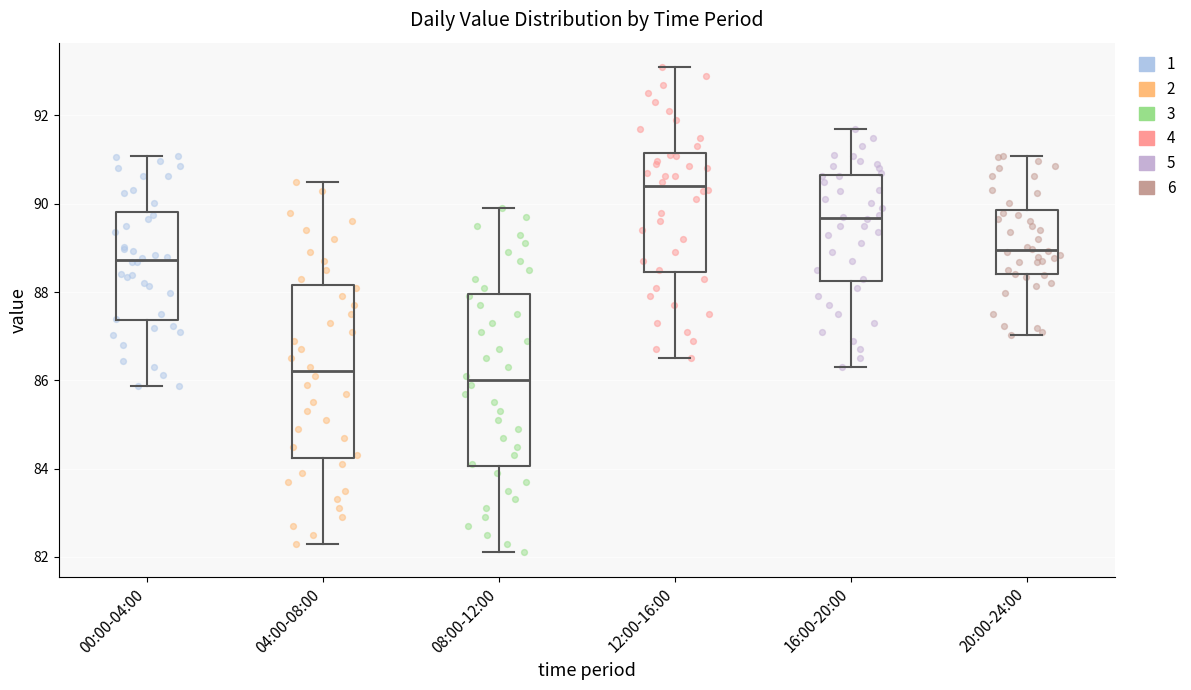

Reading left to right, transcribe this box plot: for each box, give where its median line is, the range the box spans, and where its two whiskers end, as read against the y-axis. The values are not printed on the chart, so give them approximately, as read against the axis.

00:00-04:00: median 88.8, box 87.4 to 89.8, whiskers 85.8 to 91.0
04:00-08:00: median 86.2, box 84.2 to 88.2, whiskers 82.4 to 90.6
08:00-12:00: median 86.0, box 84.0 to 88.0, whiskers 82.2 to 90.0
12:00-16:00: median 90.4, box 88.4 to 91.2, whiskers 86.6 to 93.2
16:00-20:00: median 89.6, box 88.2 to 90.6, whiskers 86.4 to 91.8
20:00-24:00: median 89.0, box 88.4 to 89.8, whiskers 87.0 to 91.0